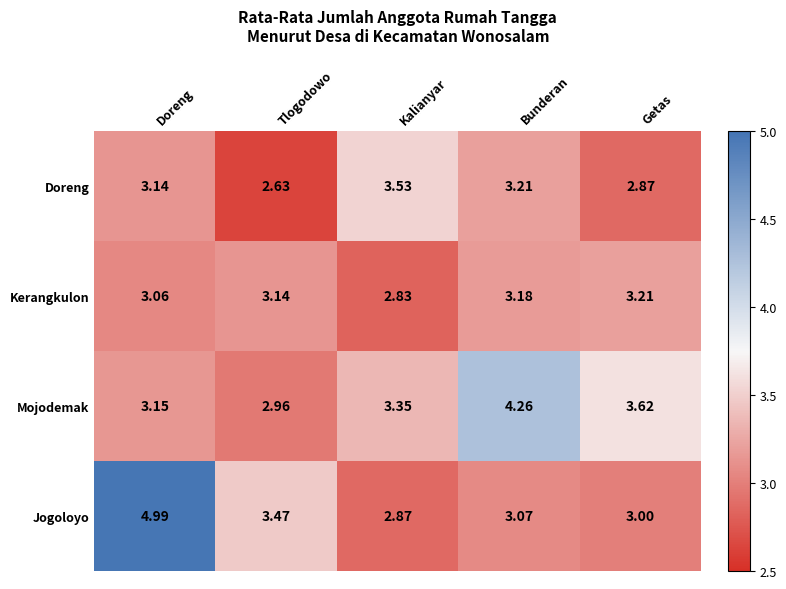

List the series in order of their peak value, lowest first.

Kerangkulon, Doreng, Mojodemak, Jogoloyo